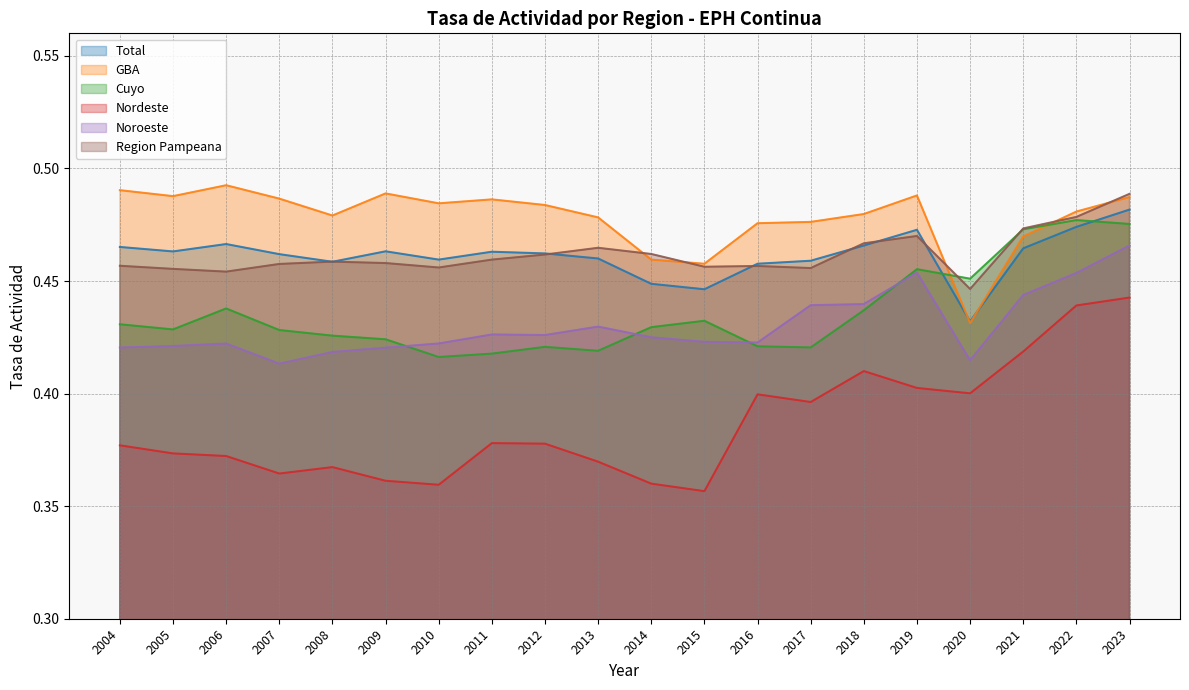

Is the value of Nordeste at 2021 greater than the value of Total at 2011?

No